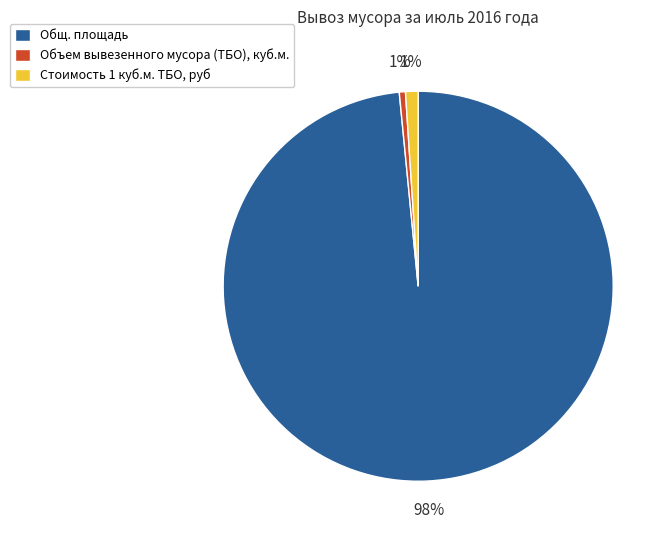

Count the number of slices in the pie.

3